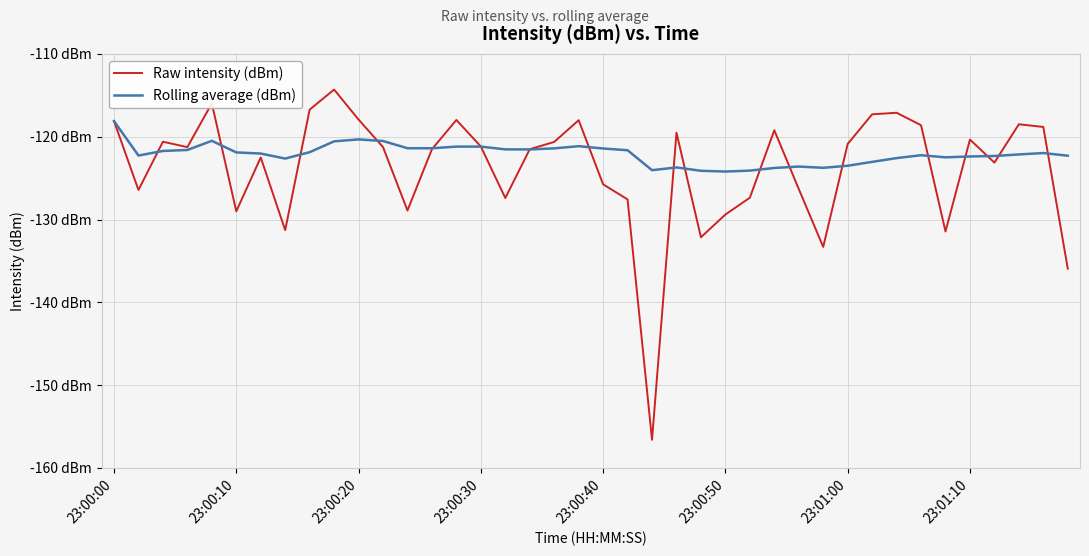

True or false: Raw intensity (dBm) has more than 2 interior local peaks.

True